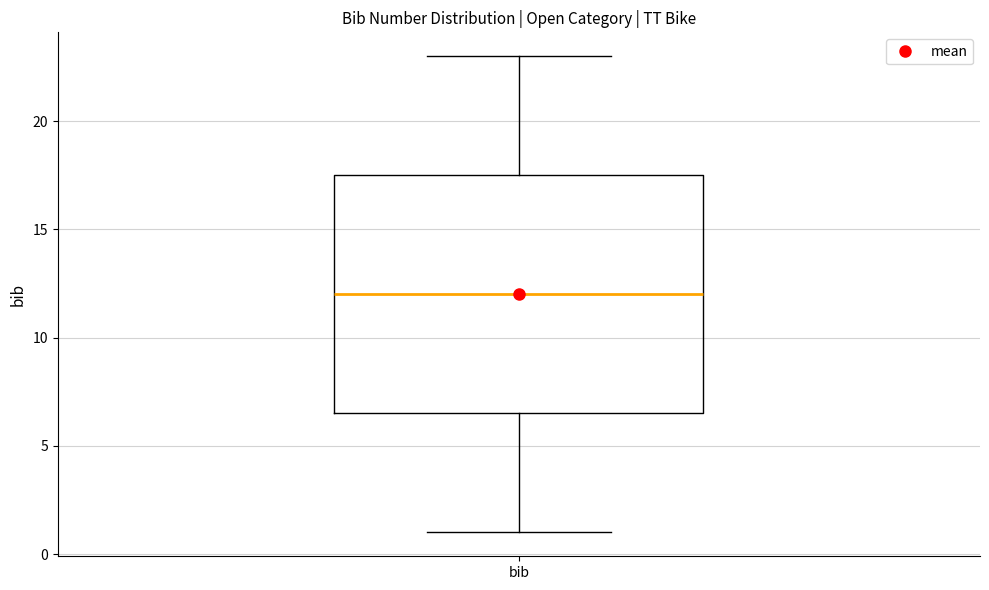

Transcribe this box plot: give where the median line is, the range the box spans, and where the two whiskers end, as read against the y-axis. The values are not printed on the chart, so give them approximately, as read against the axis.

median 12.0, box 6.5 to 17.5, whiskers 1.0 to 23.0